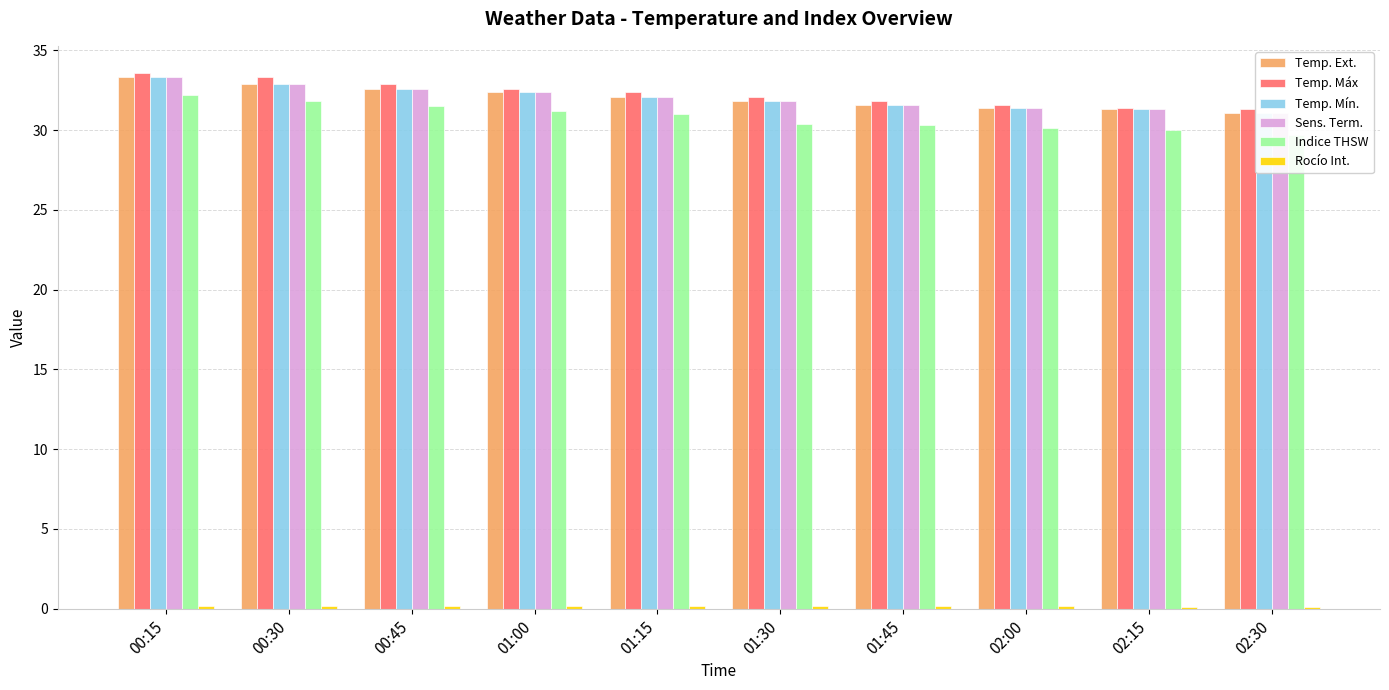

Between 00:45 and 01:15, which is larger?

00:45